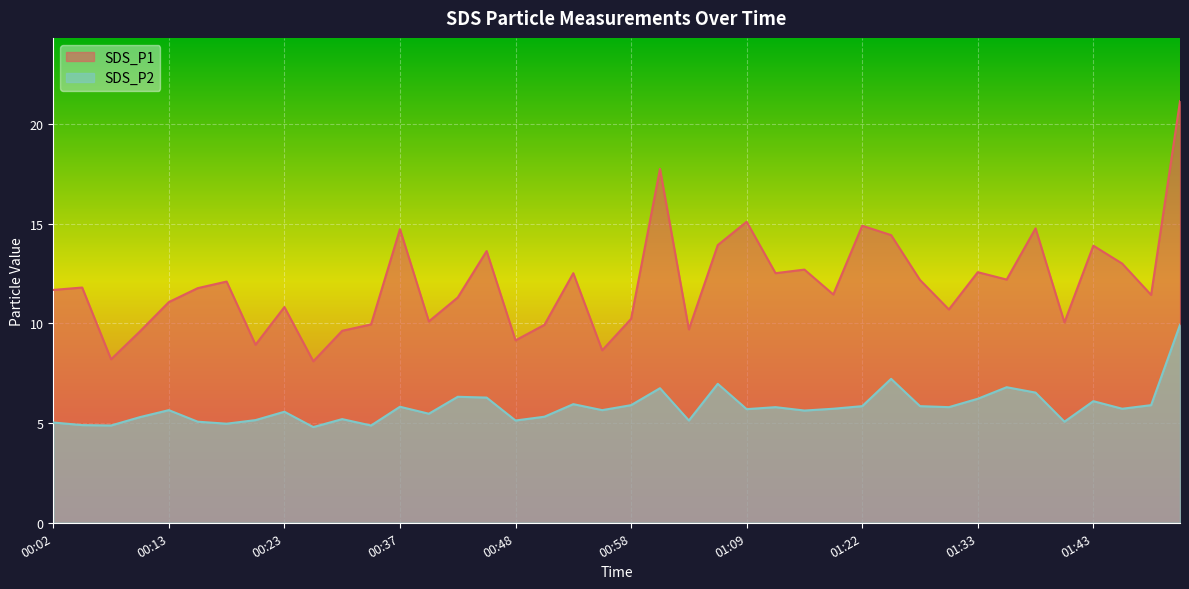

What is the difference between the highest and lowest values at 00:10?

4.3